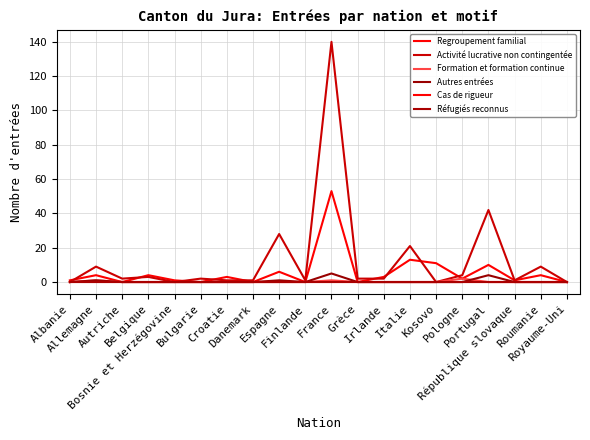

What is the label of the 7th point from the right?

Italie